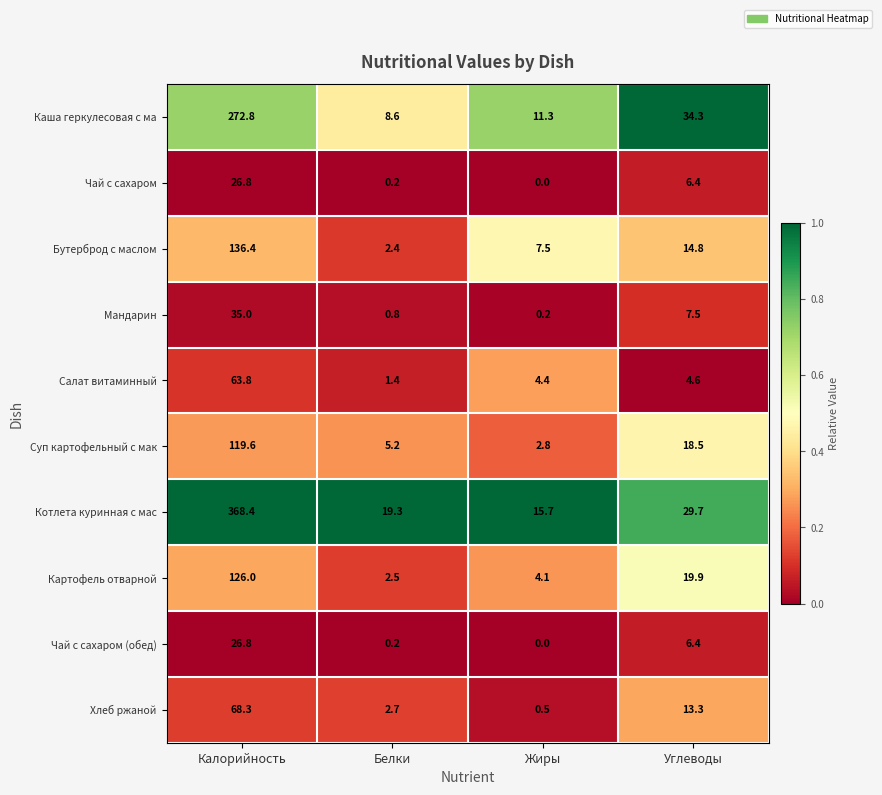

What is the spread (max minus min) of values at Углеводы?

29.7